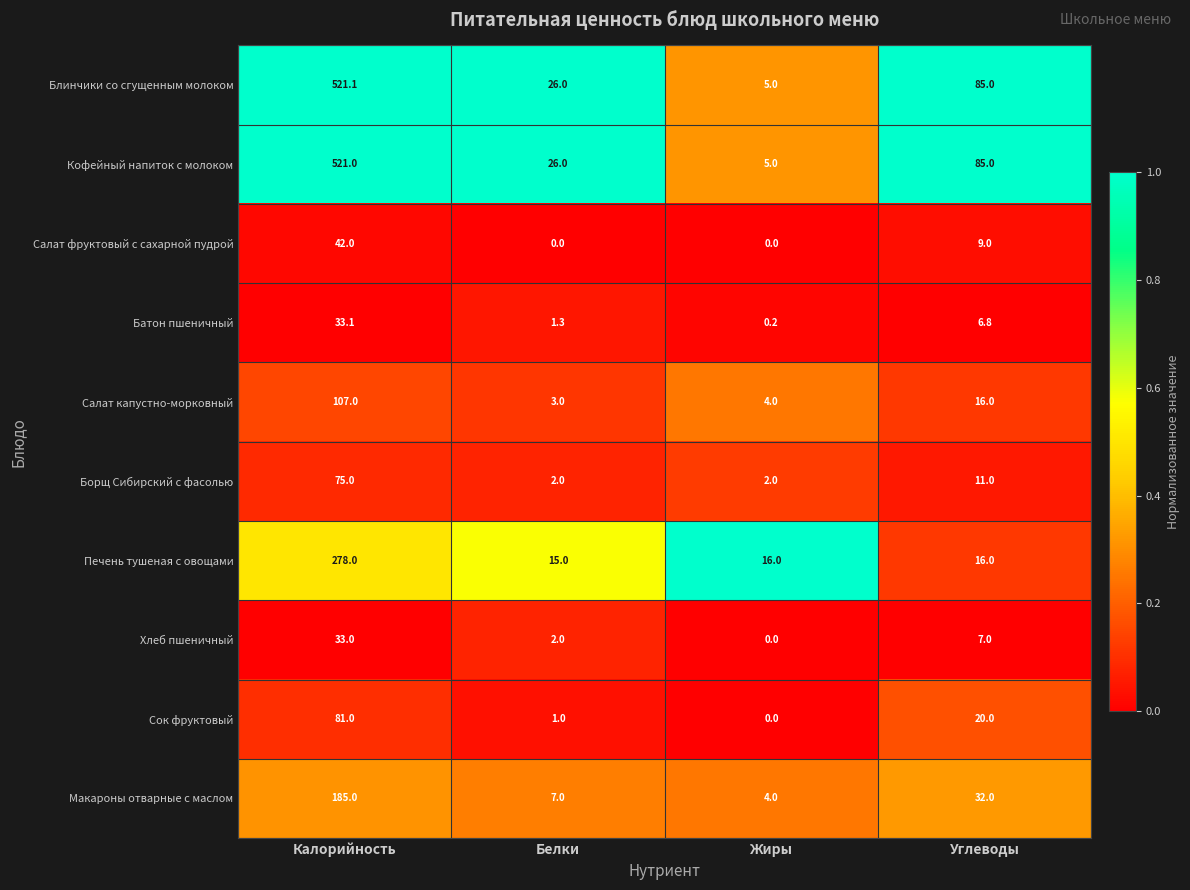

Which label corresponds to the largest value in the chart?

Калорийность